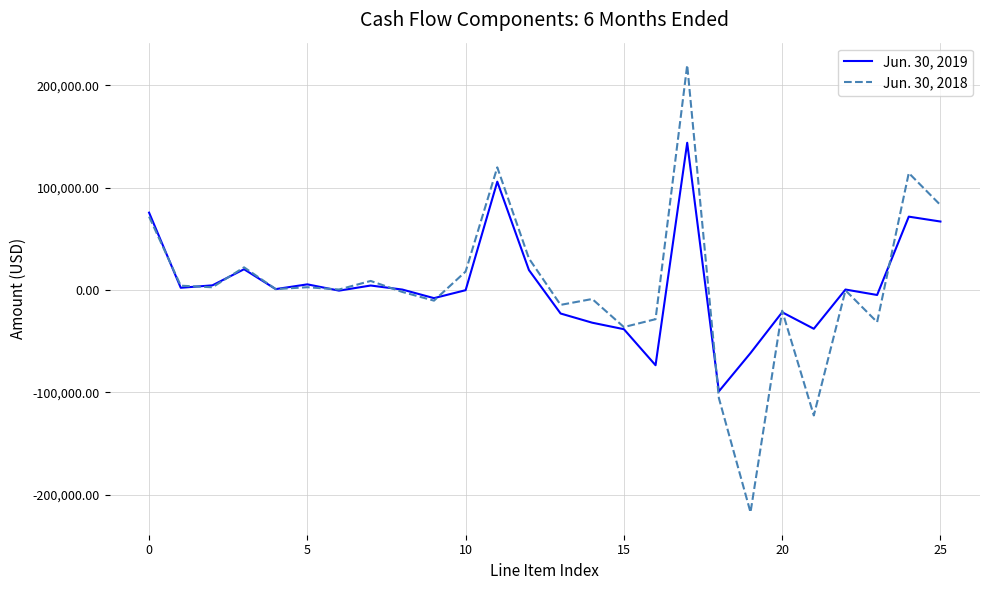

What is the lowest value of the Jun. 30, 2019 series?

-99000